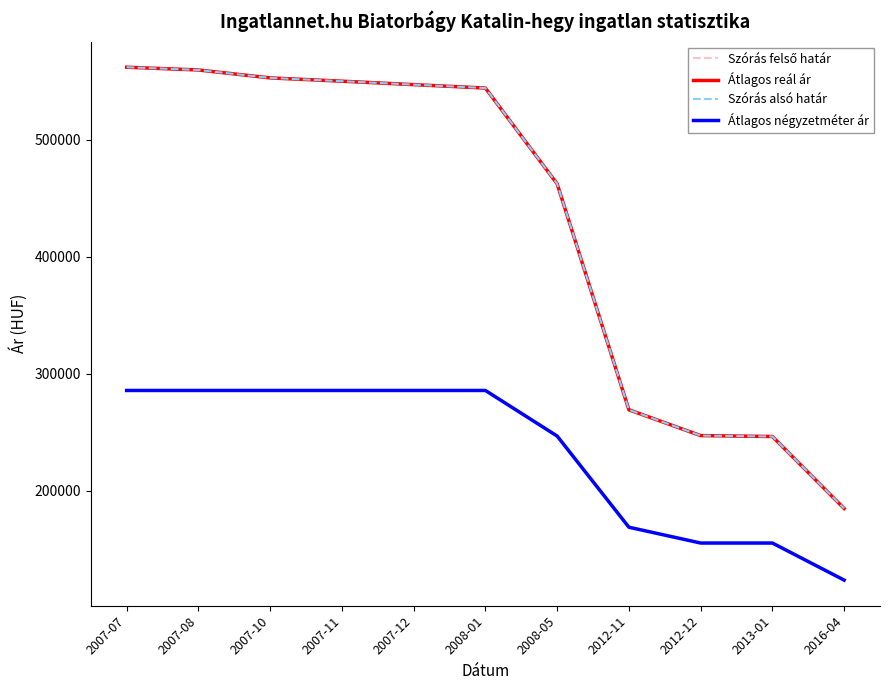

Is this an area chart (filled region under the line)?

No